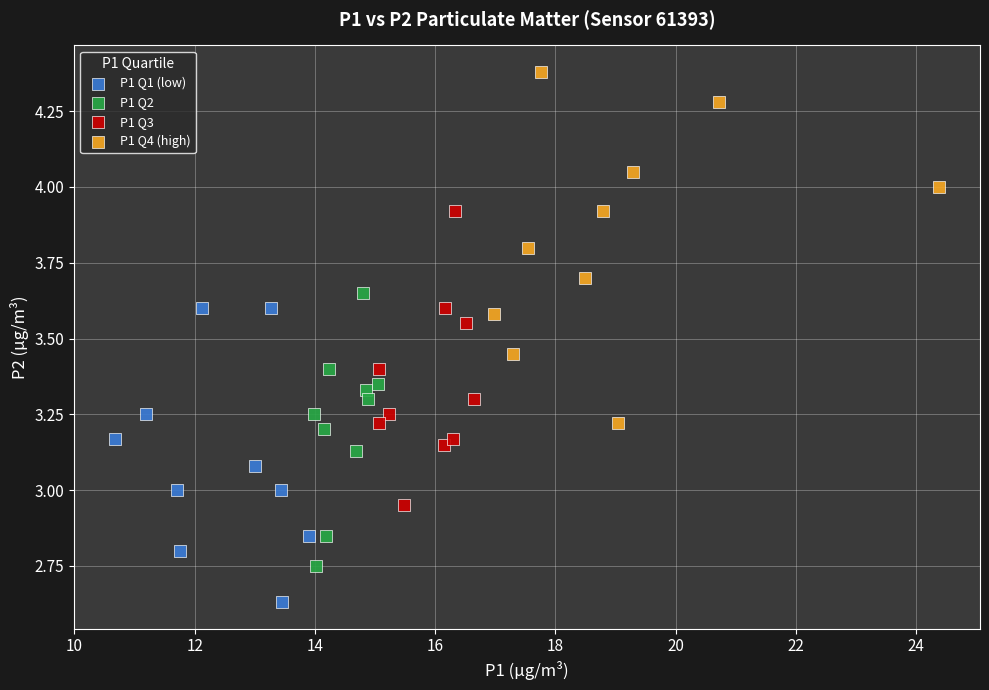

Which series contains the highest Y value?

P1 Q4 (high)